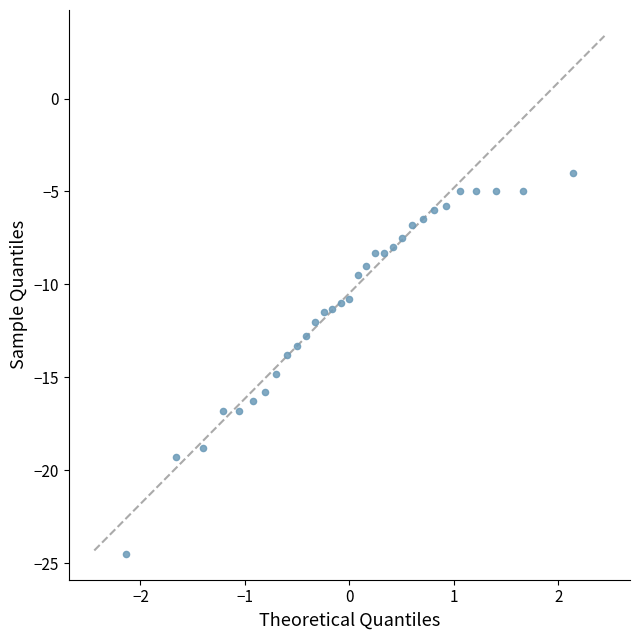

What is the range of Y values (max minus min)?

20.5